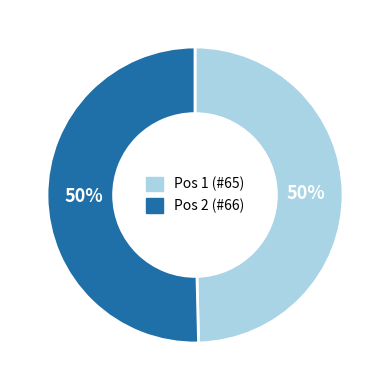

To the nearest percent, what is the average slice percentage?

50%